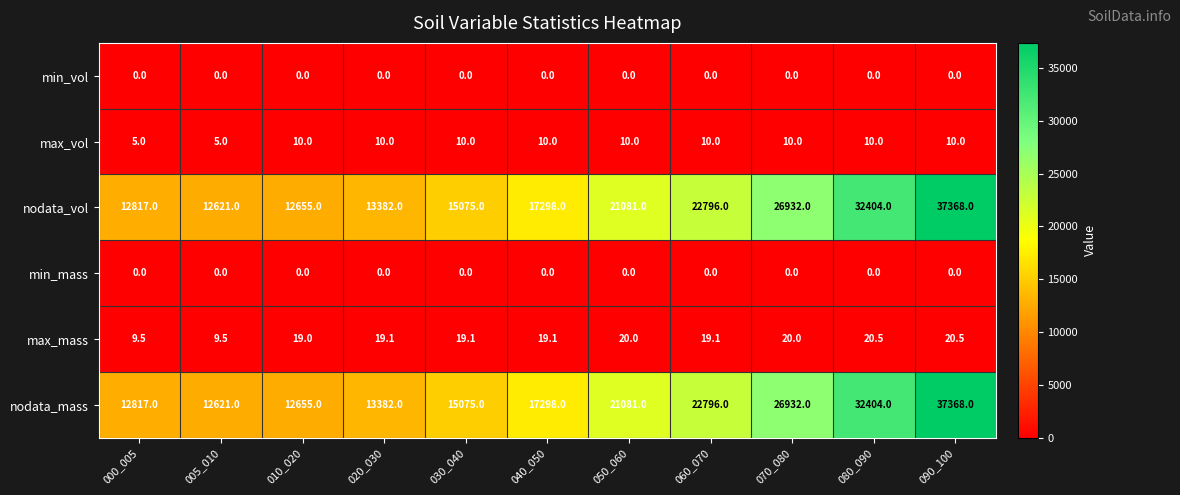

What is the difference between the highest and lowest values at 070_080?

26932.0